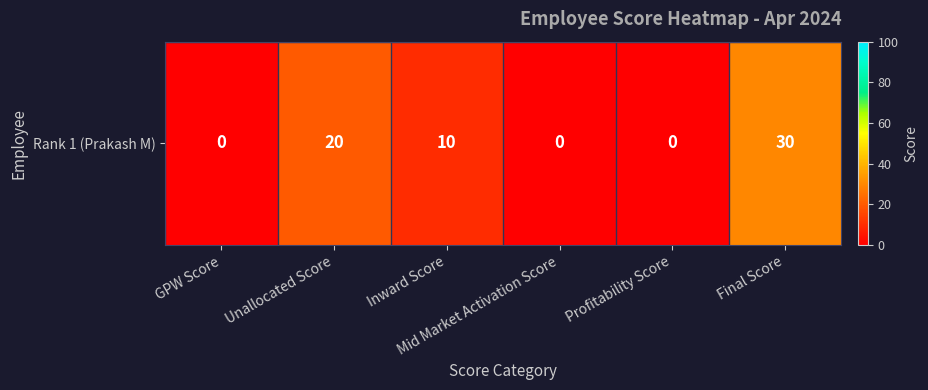

Reading left to right, list all the values displayed in this chart.

0	20	10	0	0	30